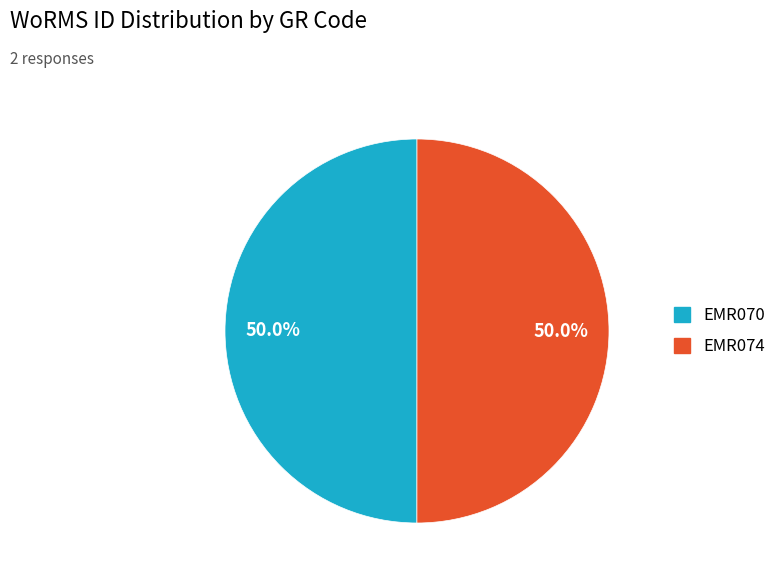

What is the ratio of the value at EMR070 to the value at EMR074?

1.0